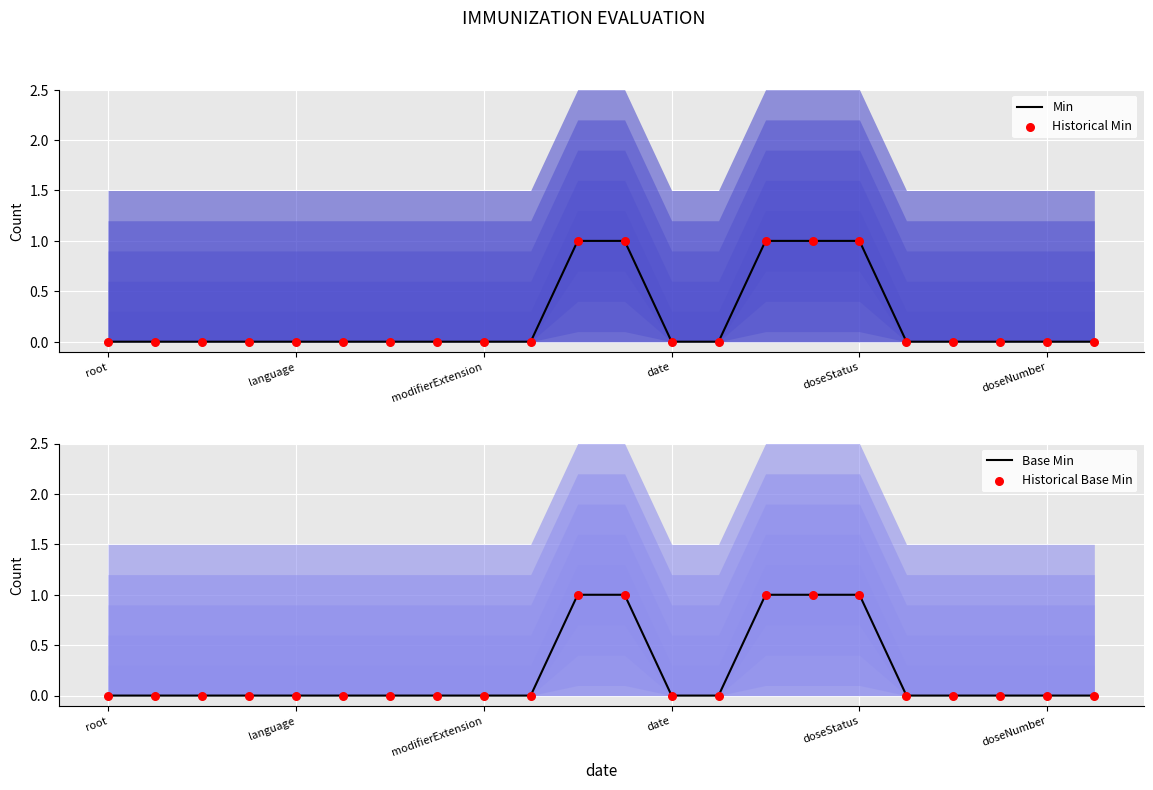

What are all the series names shown in the legend?

Min, Historical Min, Base Min, Historical Base Min